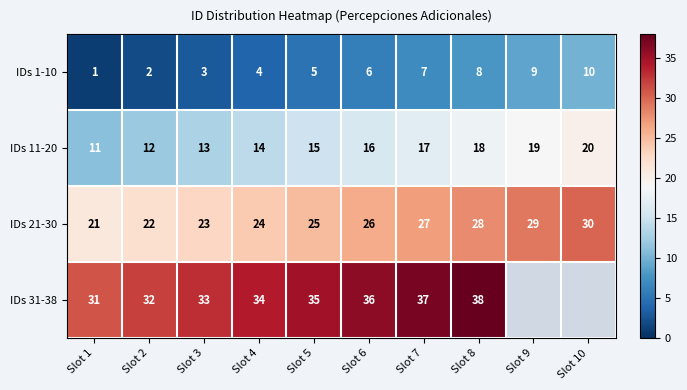

How many IDs 21-30 values are between 23 and 28?

6